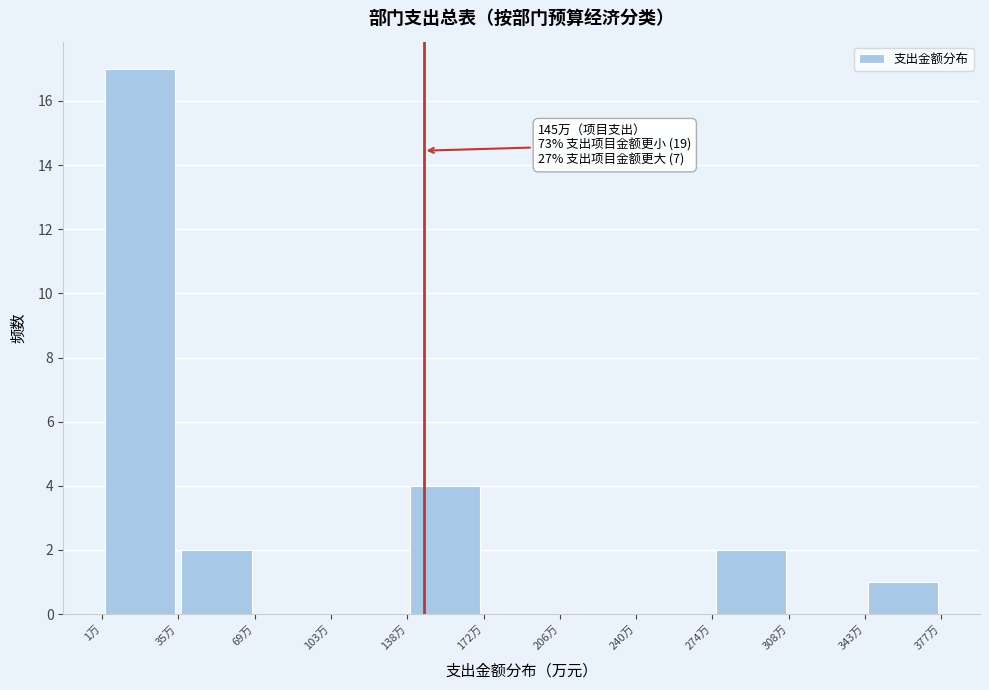

Over which range of the x-axis is the bar tallest?

0 to 35